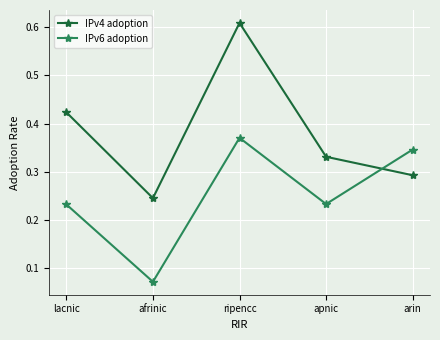

The IPv4 adoption series shows 0.1 at afrinic. True or false?

False